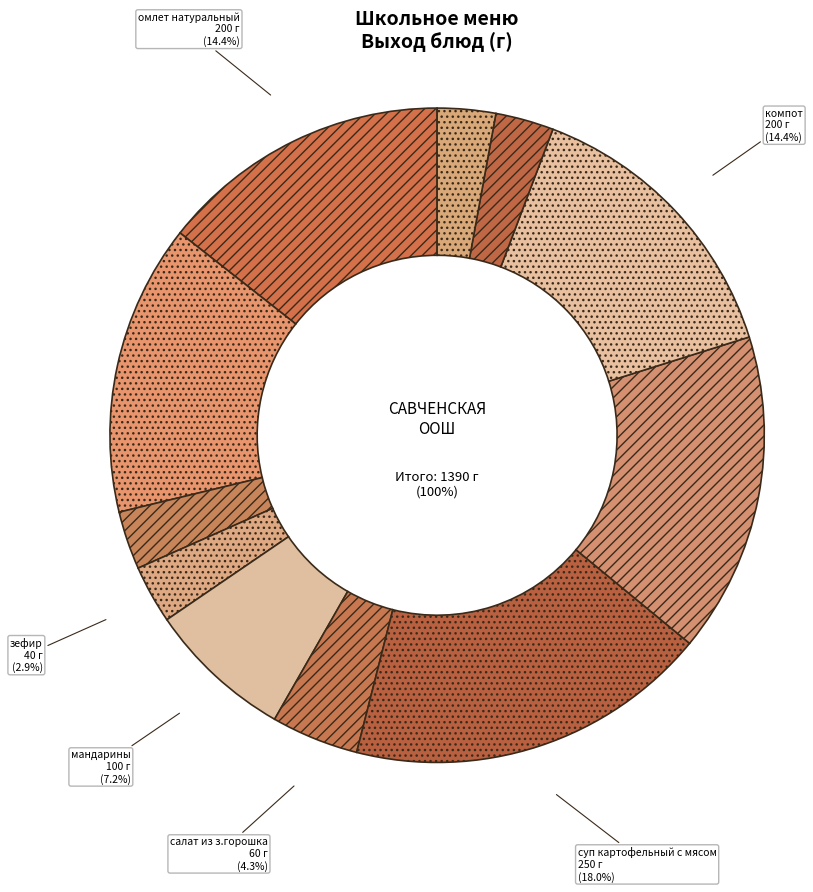

Is there a majority slice in this chart?

No